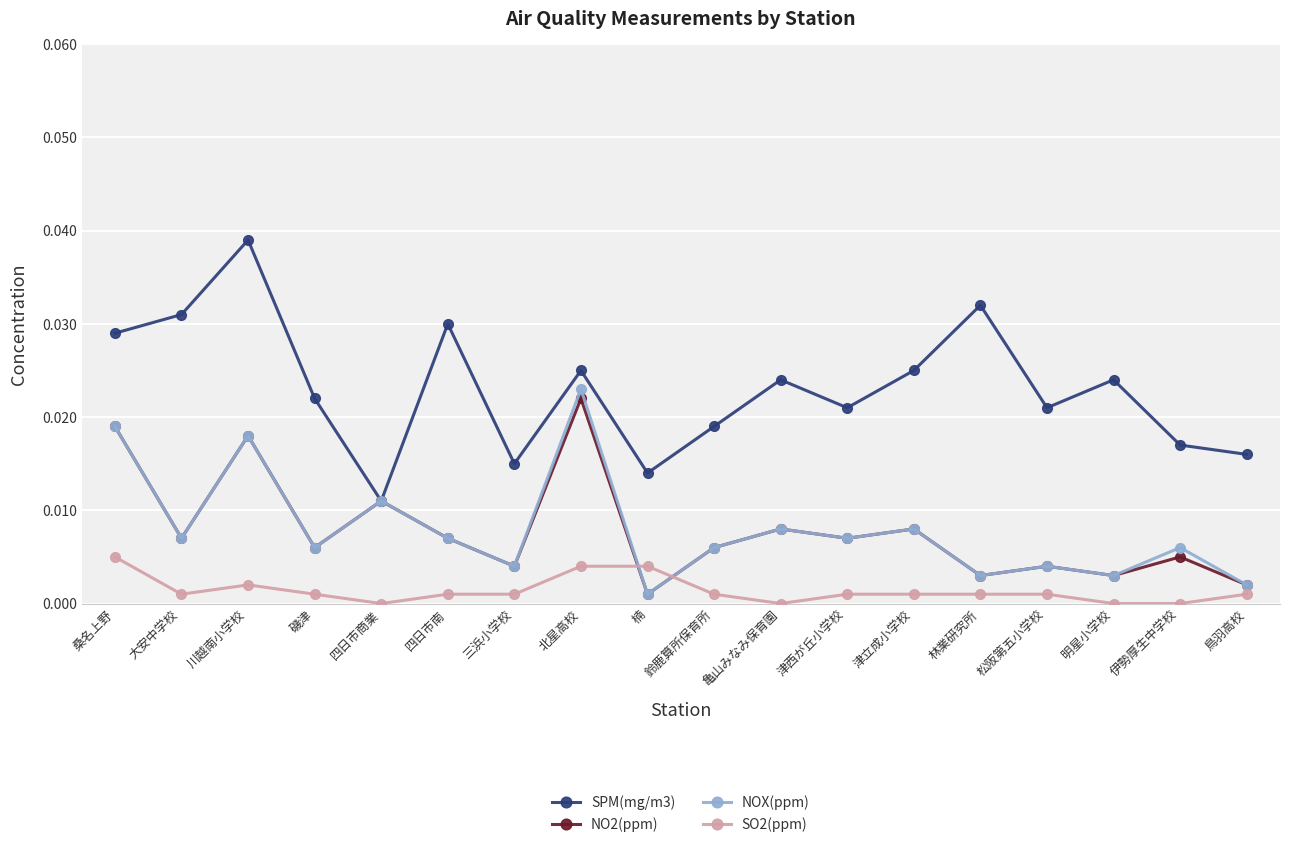

Is the value of SPM(mg/m3) at 鈴鹿算所保育所 greater than the value of NO2(ppm) at 大安中学校?

Yes